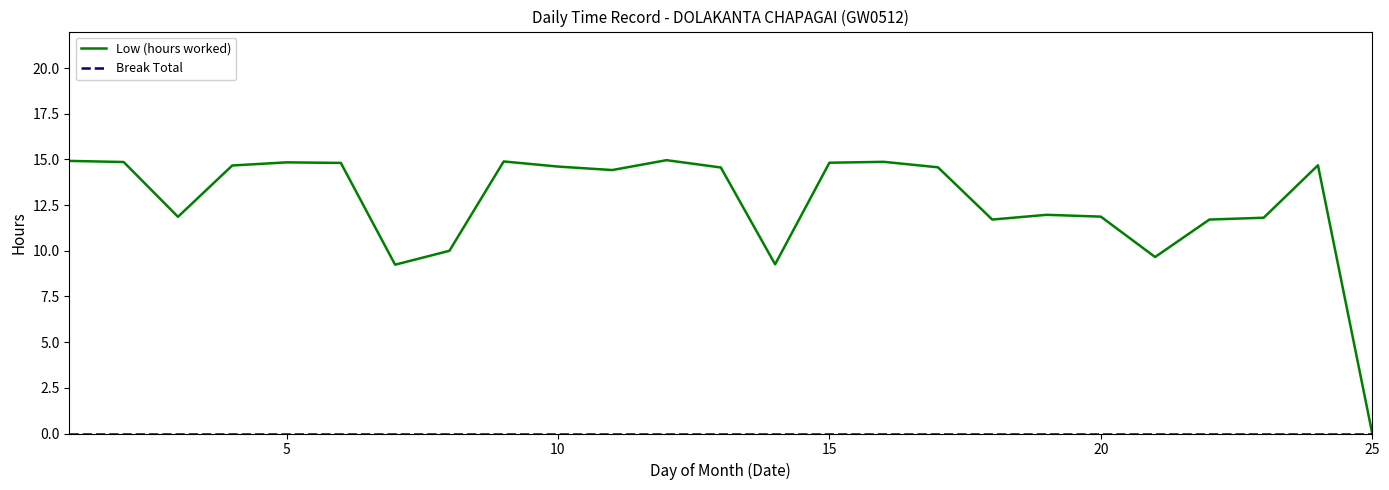

What is the greatest value displayed?

15.0